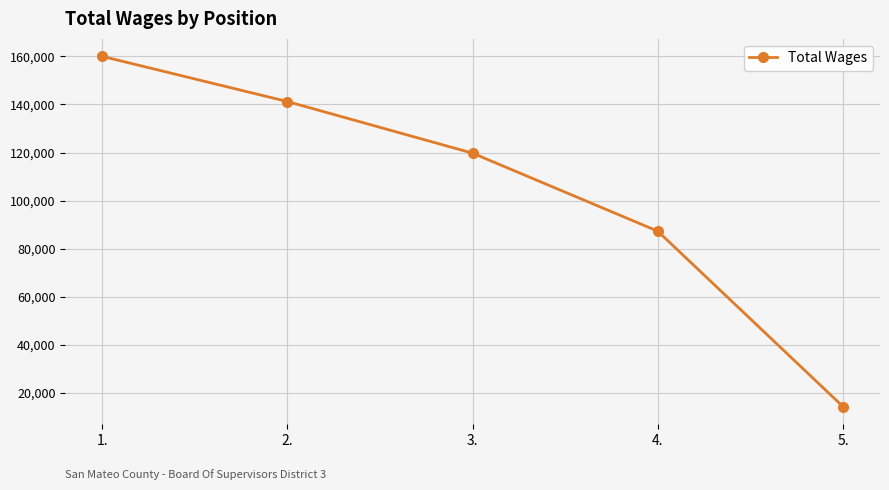

List the labels in order of value, smallest first.

5., 4., 3., 2., 1.